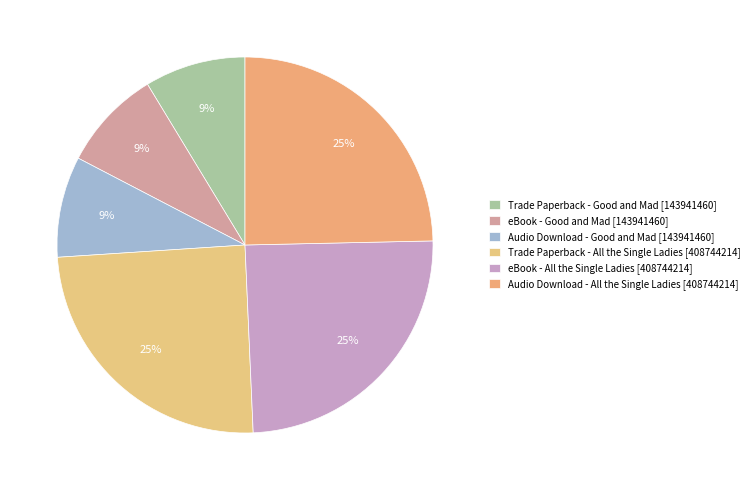

Rank the categories by value from lowest to highest.

Trade Paperback (Good and Mad), eBook (Good and Mad), Audio Download (Good and Mad), Trade Paperback (All the Single Ladies), eBook (All the Single Ladies), Audio Download (All the Single Ladies)